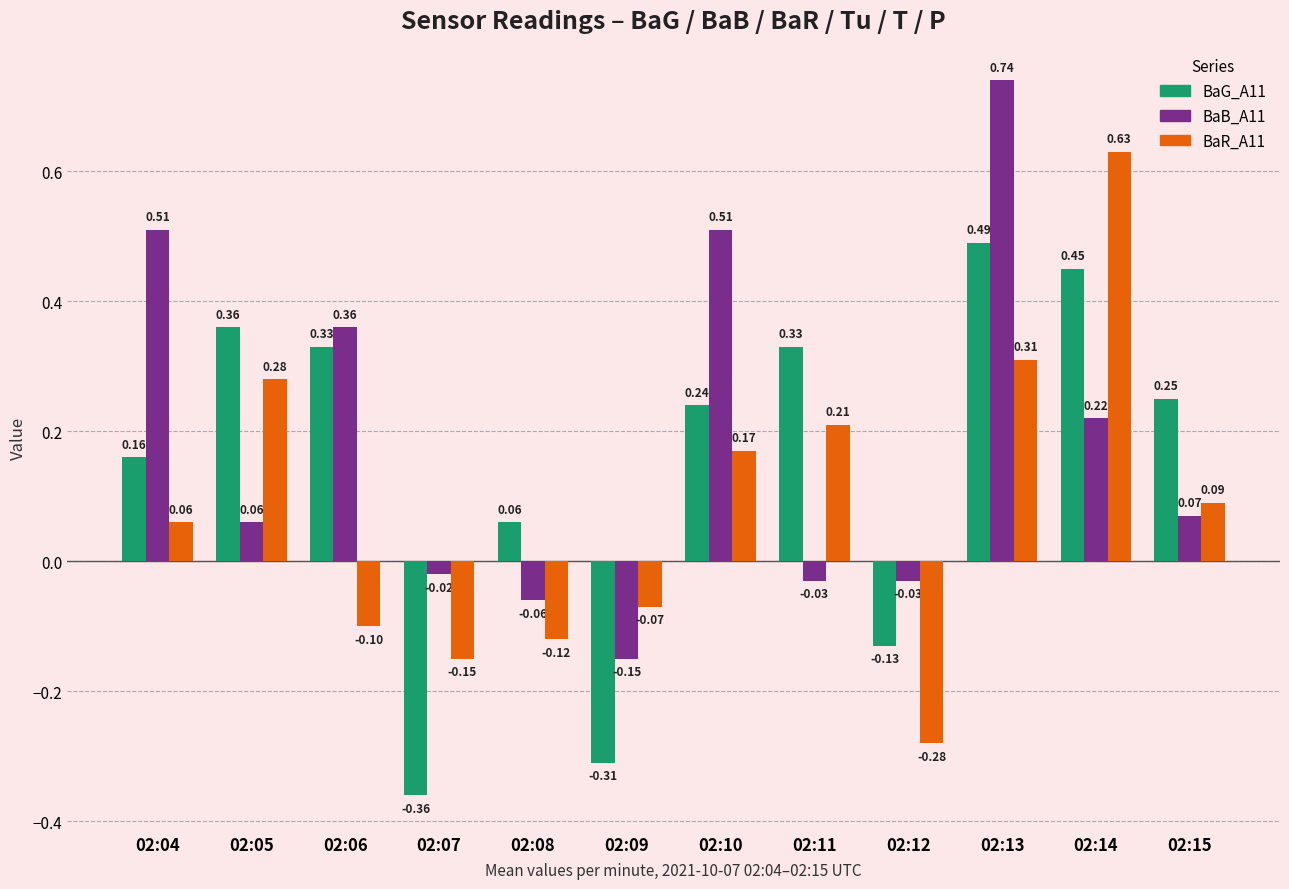

How many distinct data groups are displayed?

3